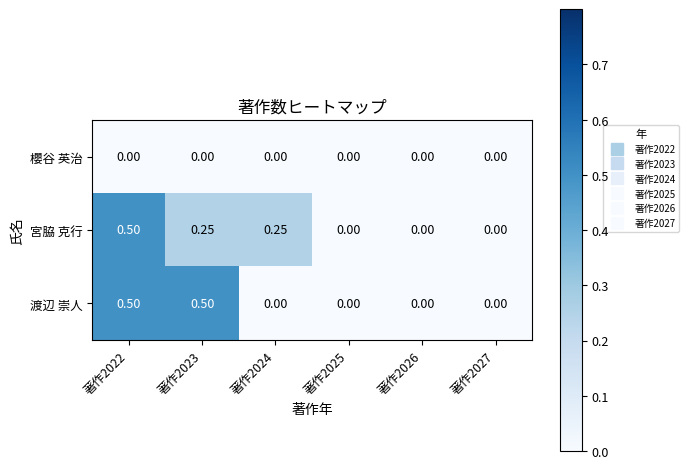

What is the maximum value shown in the chart?

0.5